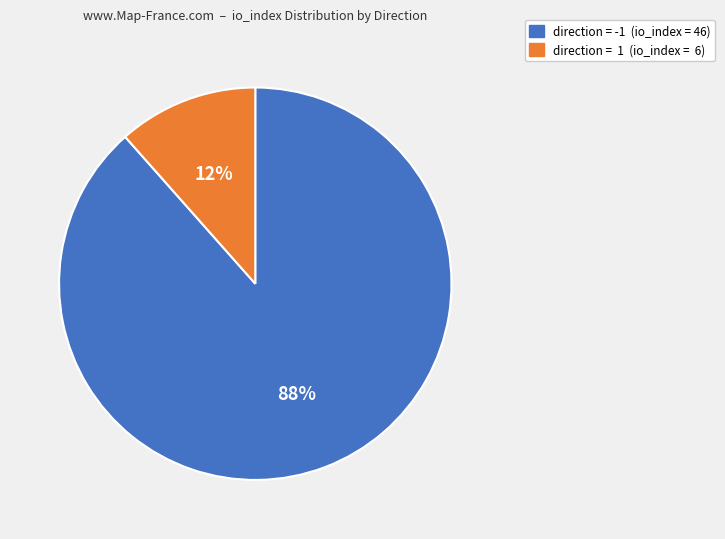

Count the number of slices in the pie.

2